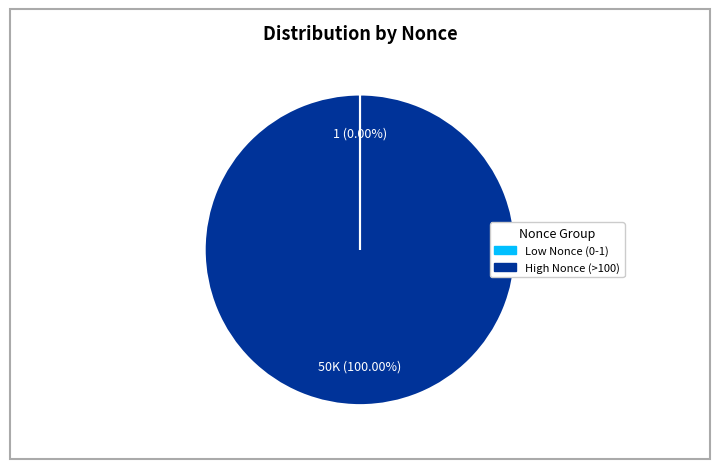

Does any single category account for the majority?

Yes